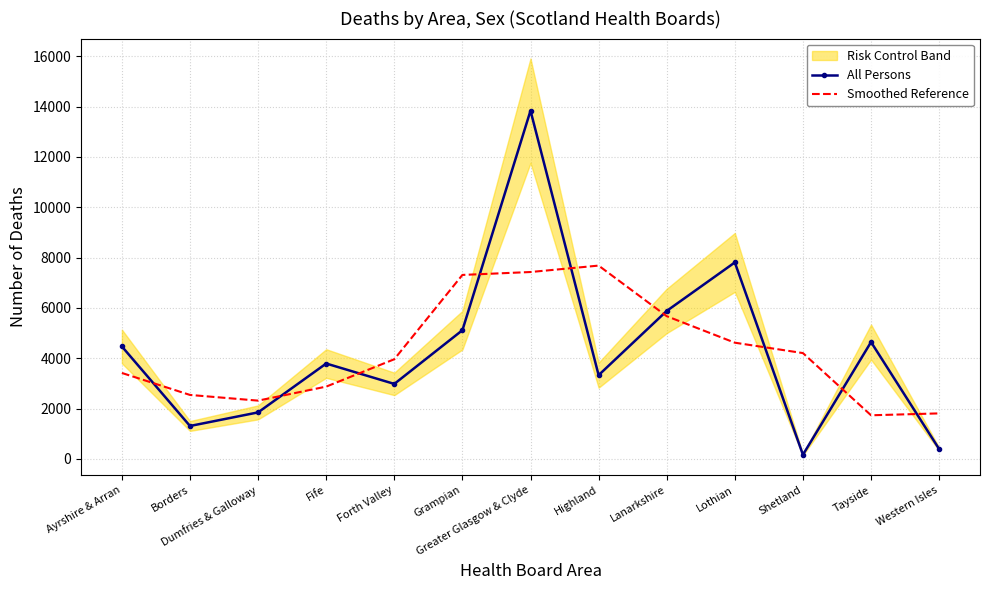

Read the All Persons value at Highland, to the nearest 50.

3350